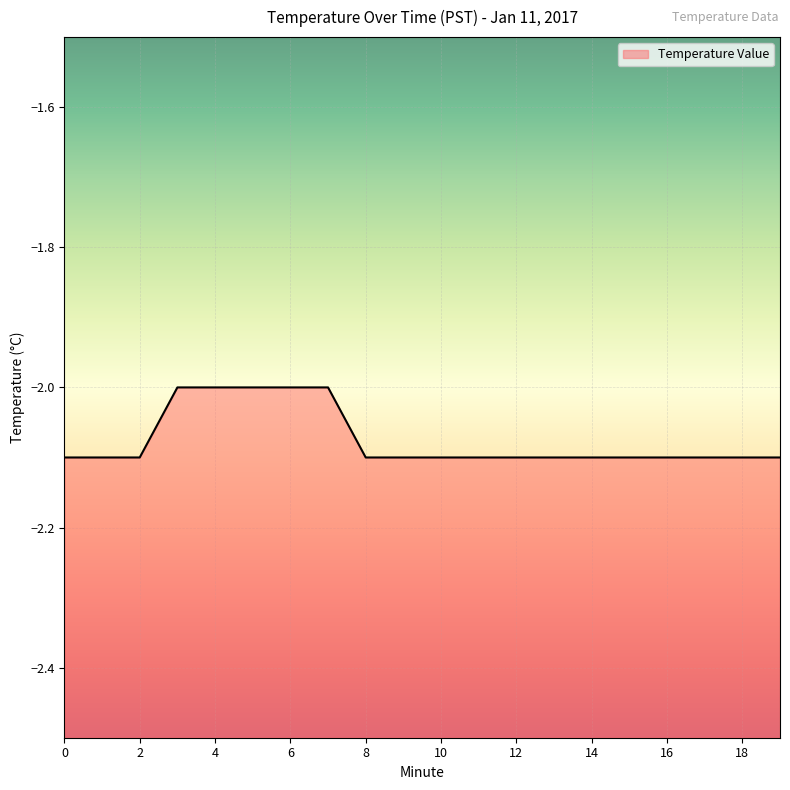

Does the chart display data point markers on the line(s)?

No